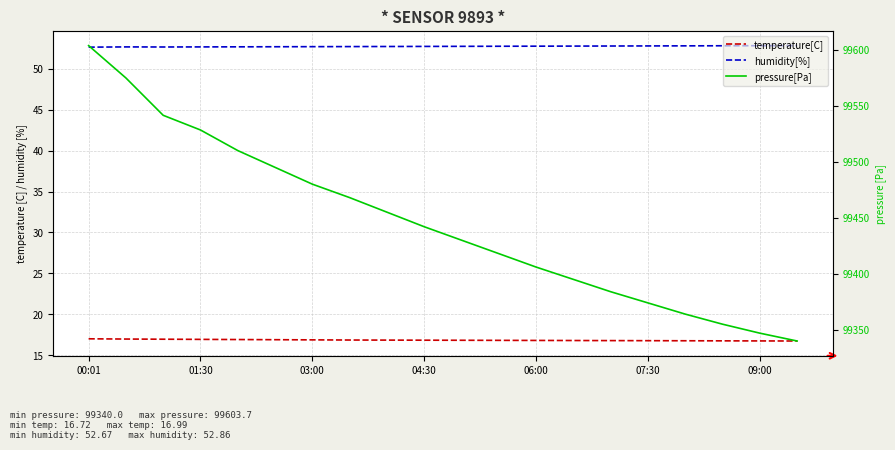

At how many categories does at least one series exceed 31144?

20